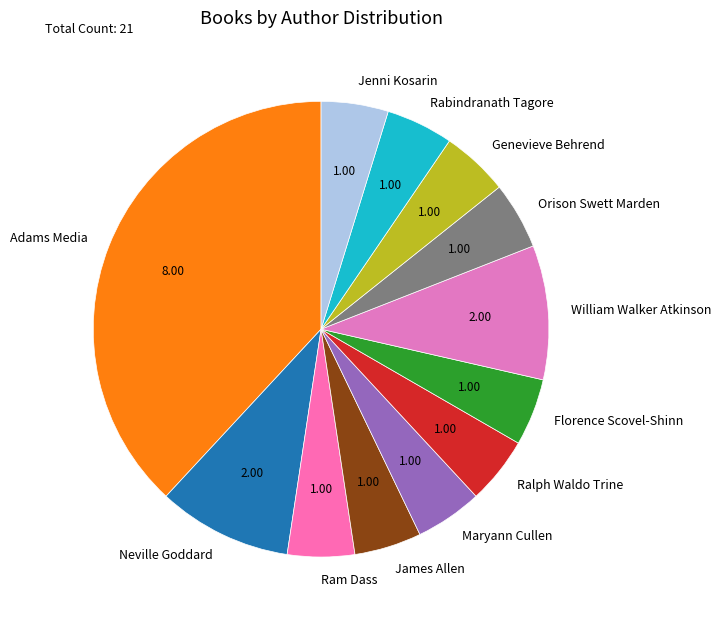

Is the sum of Neville Goddard and James Allen greater than half?

No